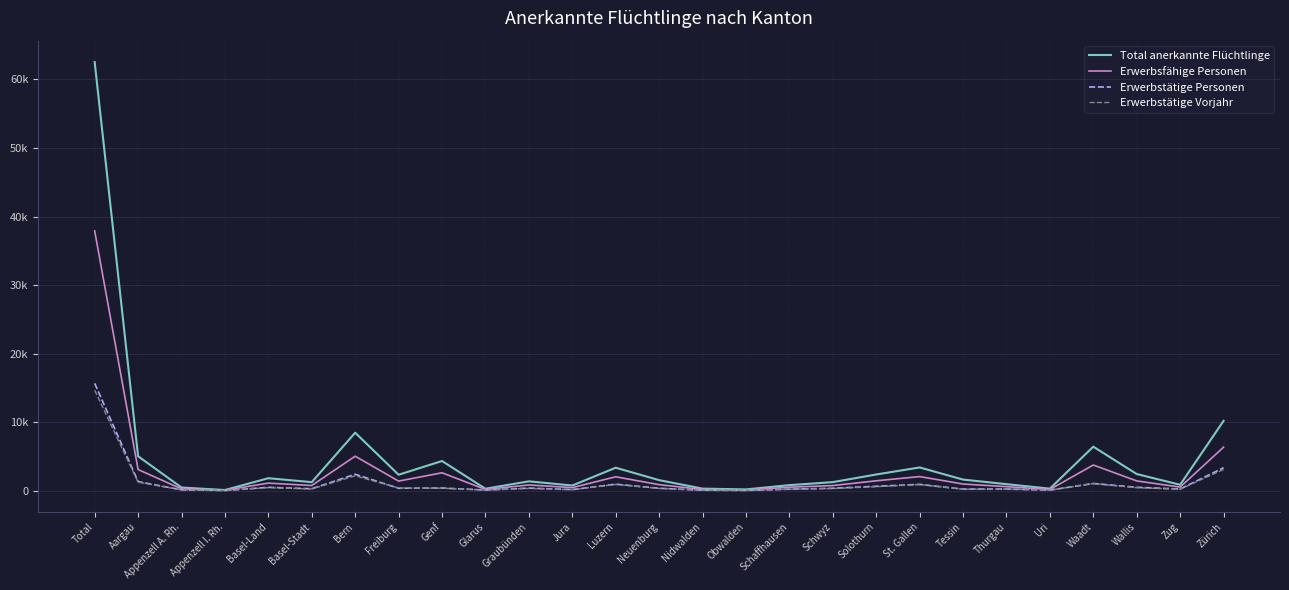

What is the total value across all series at Graubünden?

2977